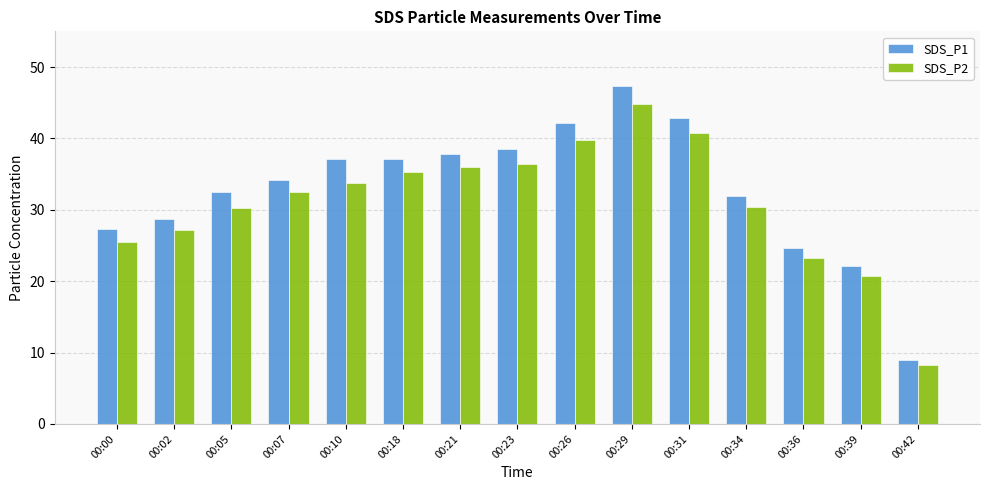

Read the SDS_P1 value at 00:29.

47.4